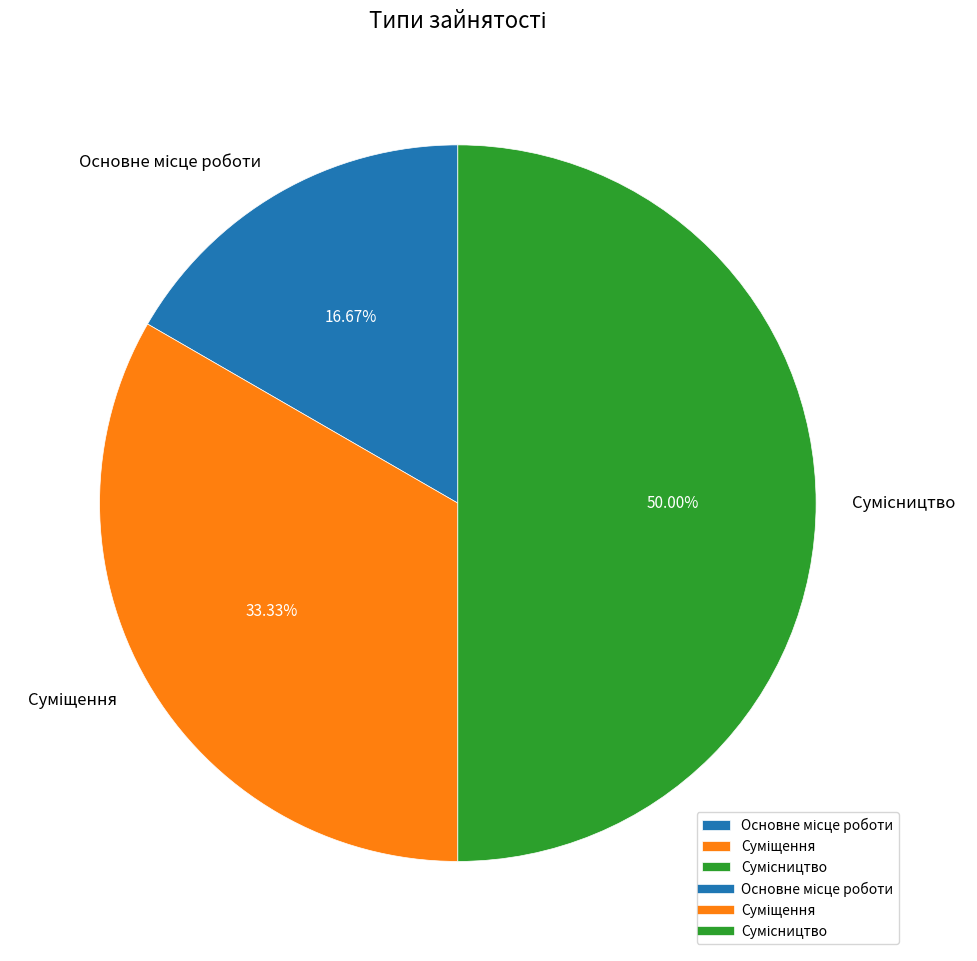

Which category has the smallest portion of the pie?

Основне місце роботи